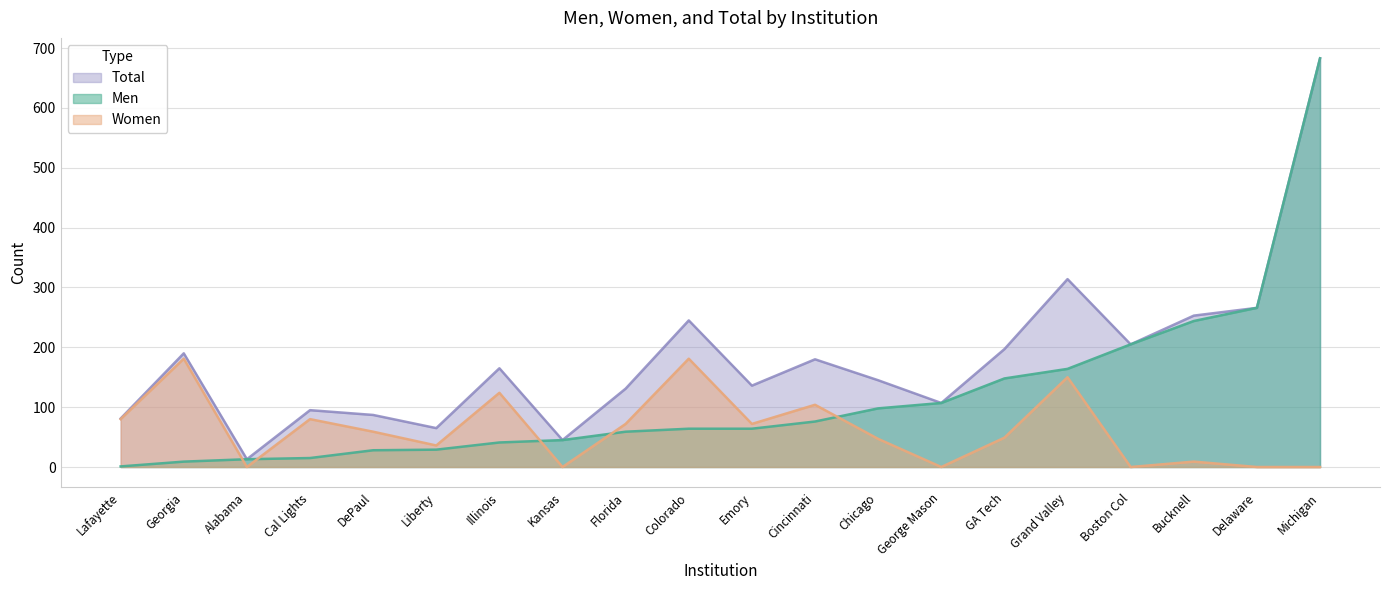

The value of Women at Boston Col is 58. True or false?

False